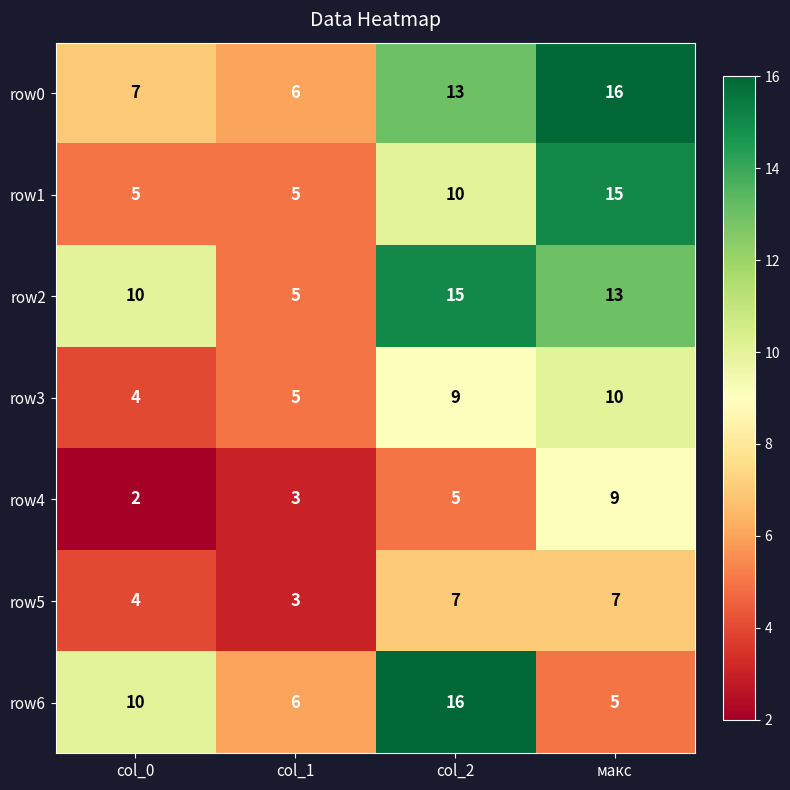

What is the highest value of the row6 series?

16